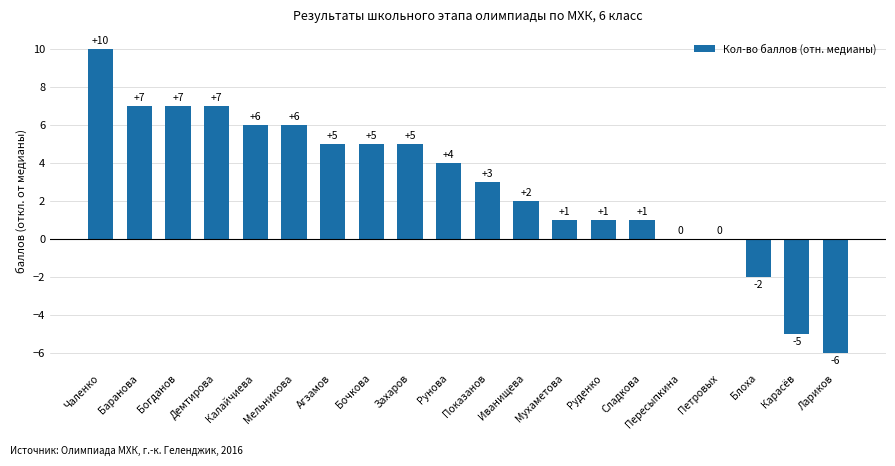

Does the chart contain stacked bars?

No